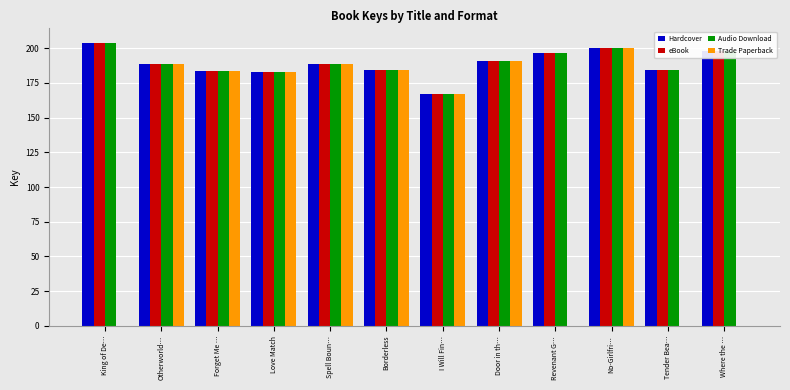

Is it true that Audio Download equals 44.5 at Spell Boun…?

False